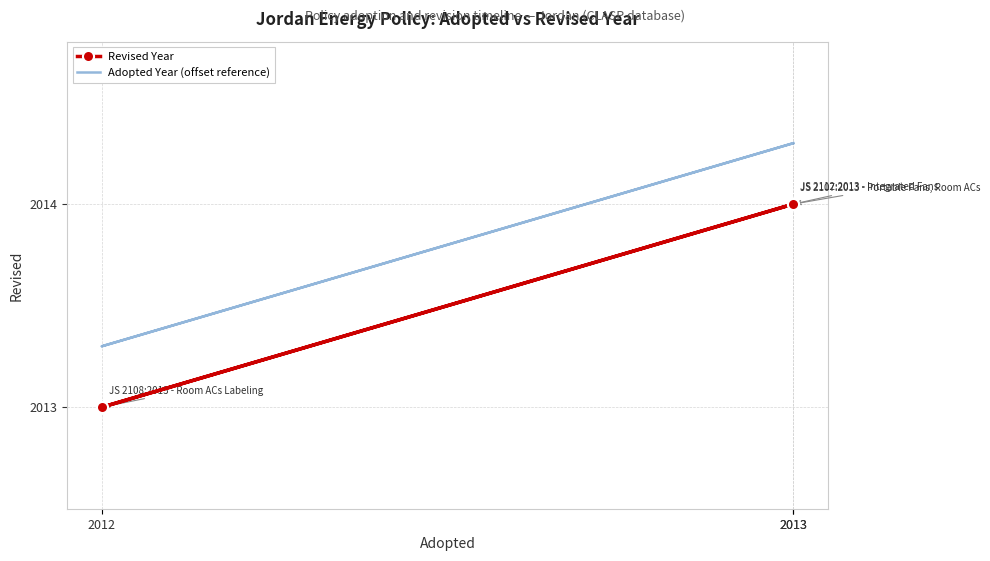

What is the difference between the Adopted Year (offset reference) values at 2012 and 2013?

1.0